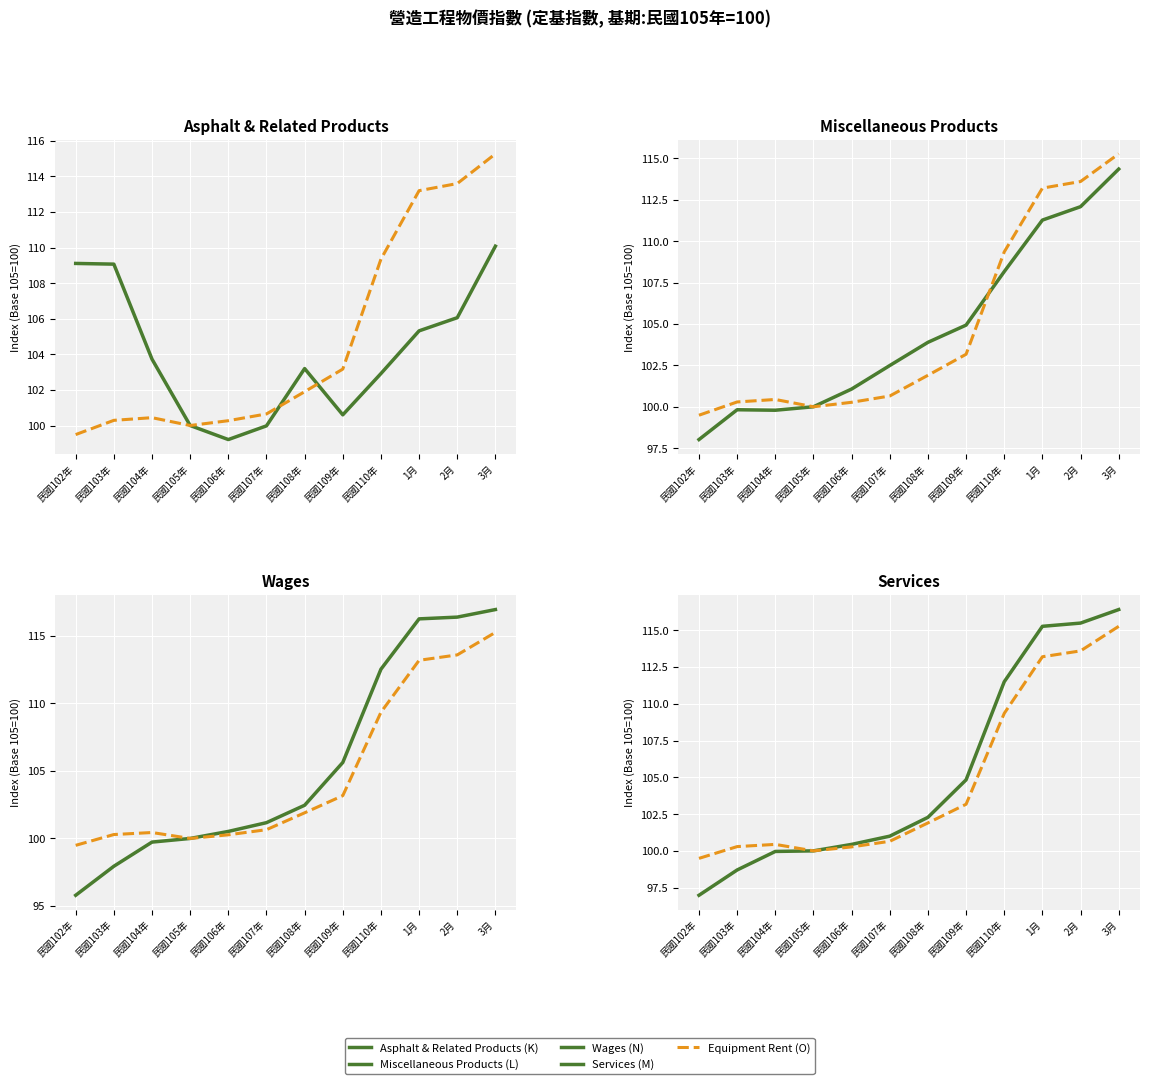

What is the total value across all series at 民國109年?

519.2